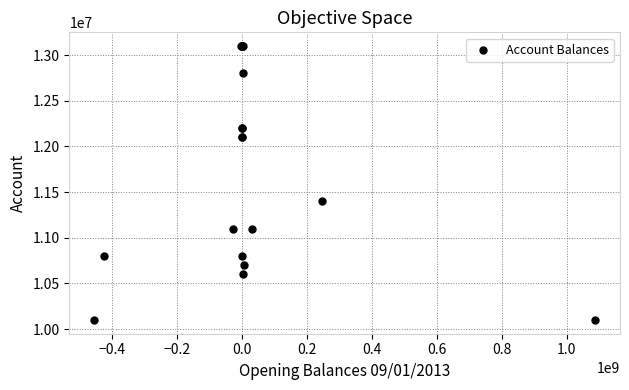

What Y value in the scatter plot is closest to 11600007?

11400001